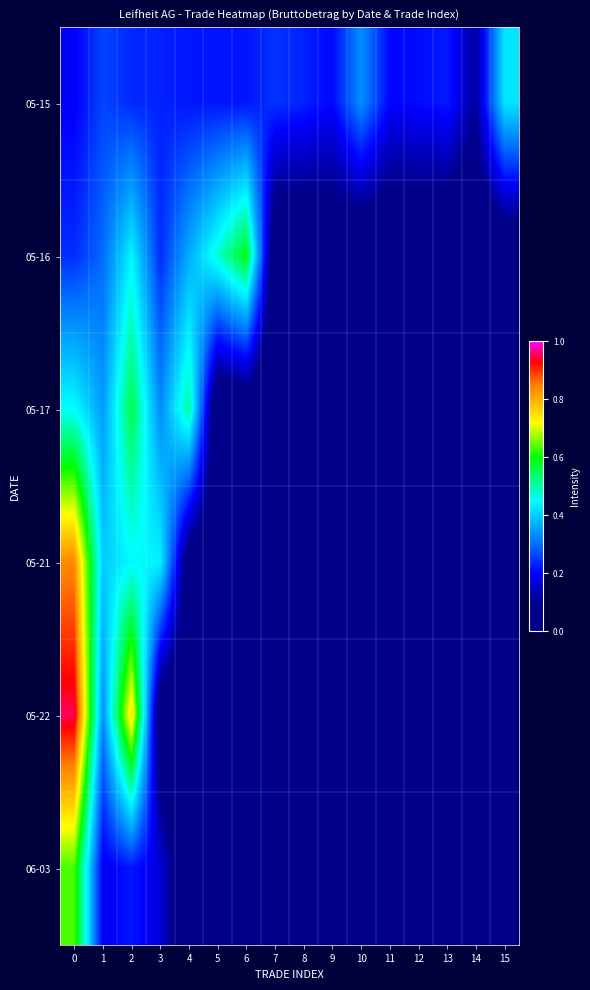

Which has a higher value, 10 or 4?

10